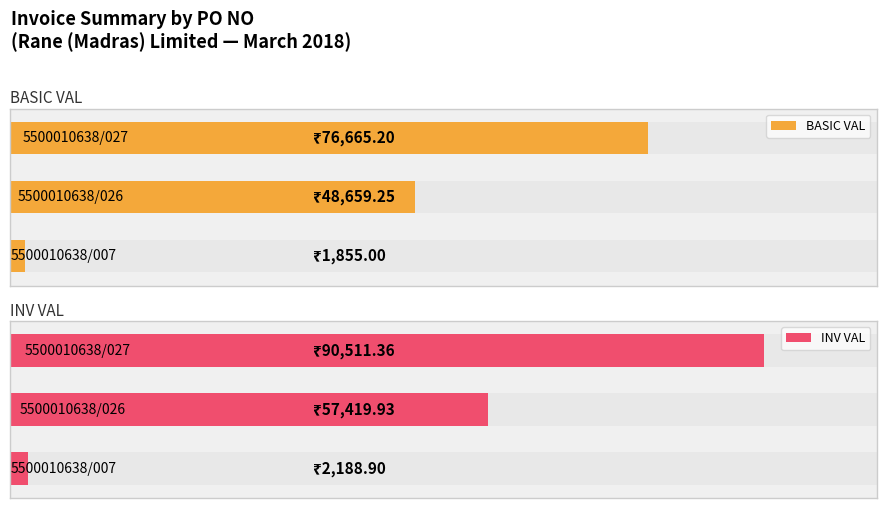

Is the value of INV VAL at 0 greater than the value of BASIC VAL at 2?

Yes